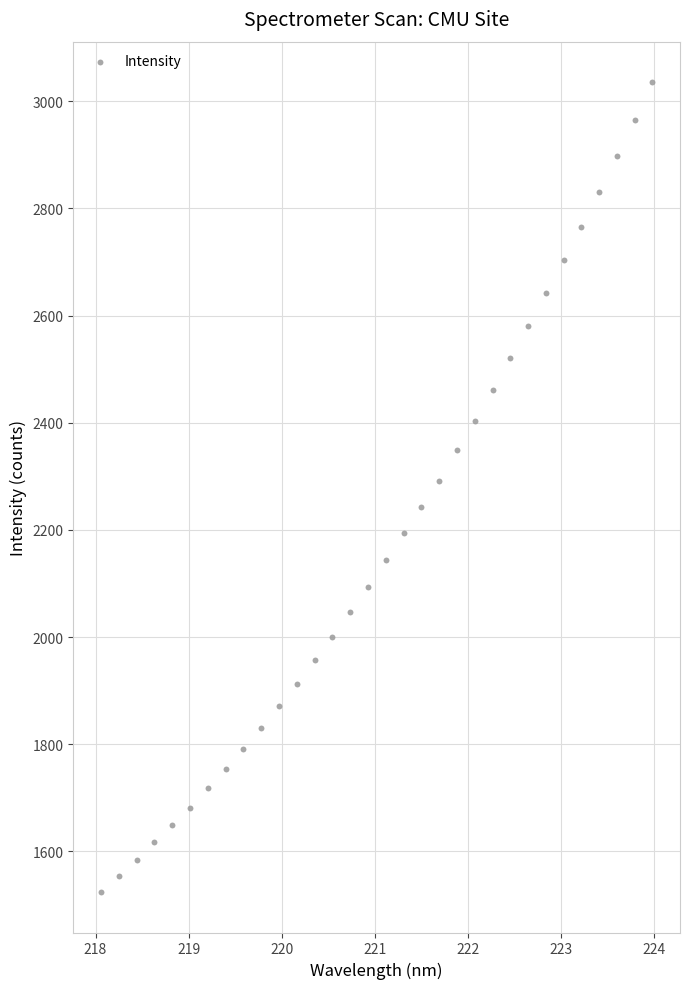

What is the range of X values (max minus min)?

5.9